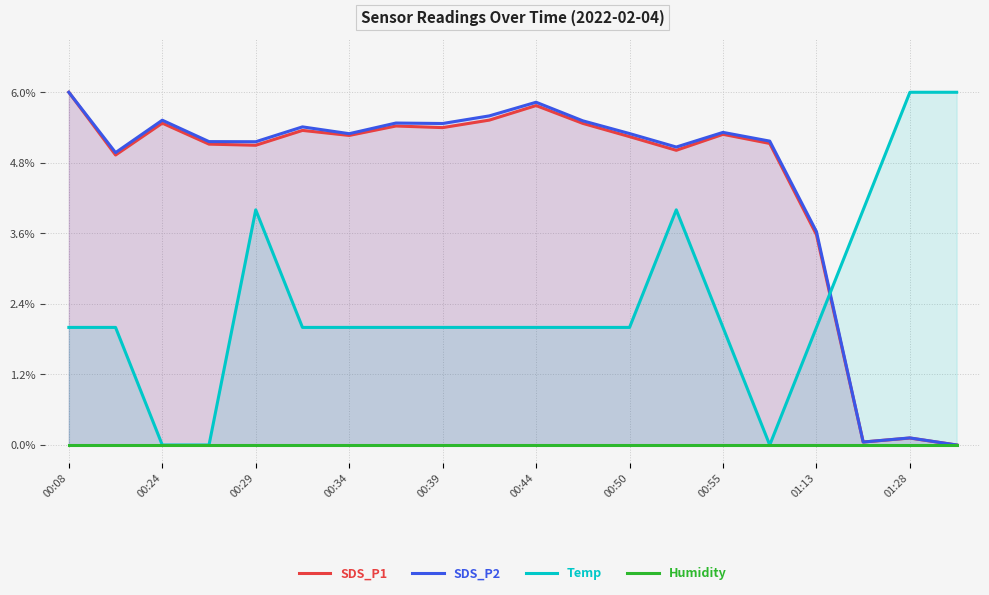

Where do SDS_P2 and SDS_P1 first cross each other?

16 and 17